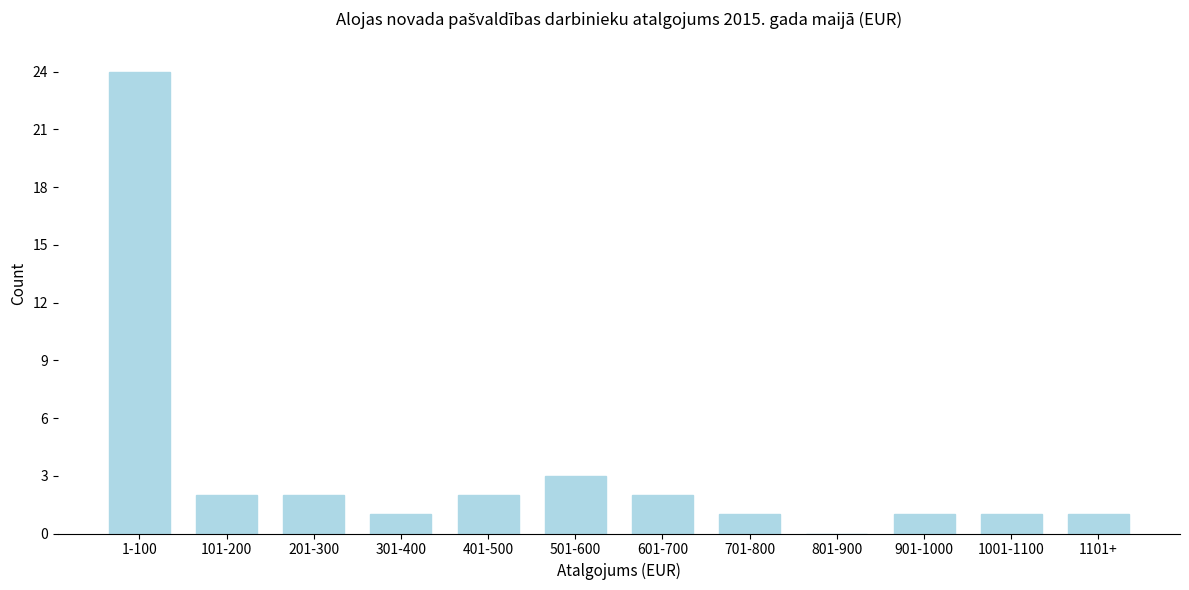

What is the sum of the values at 701-800 and 101-200?

3